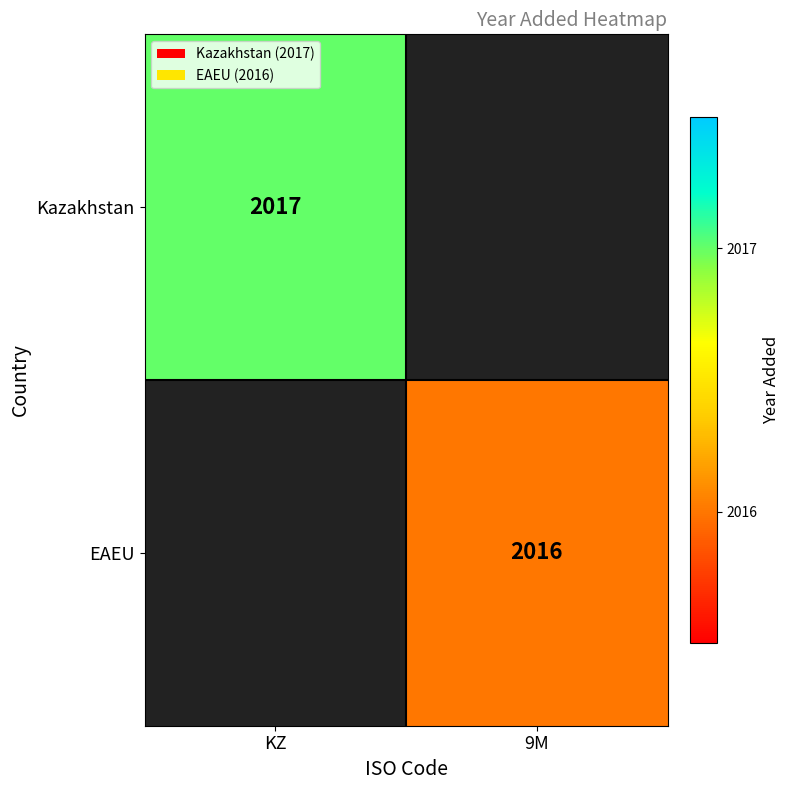

True or false: Kazakhstan has a value of 3450 at KZ.

False